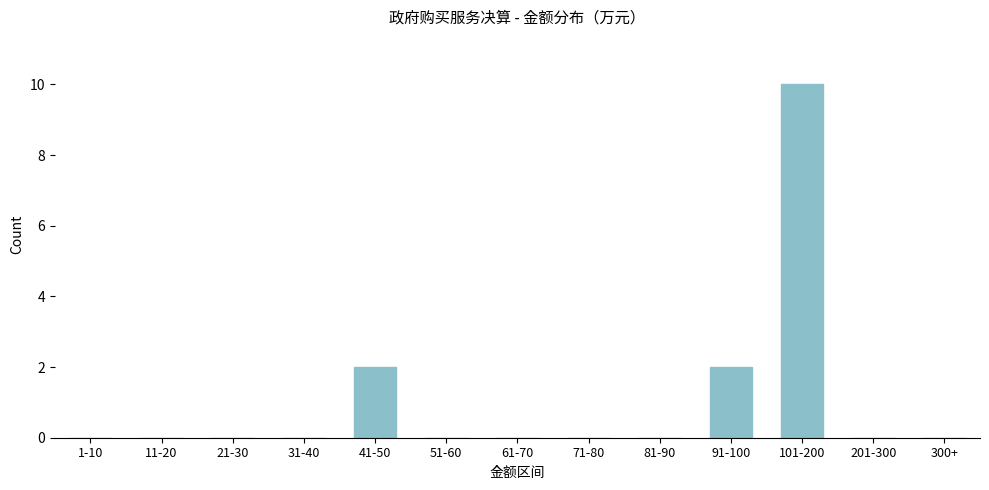

What is the change in value from 11-20 to 41-50?

+2